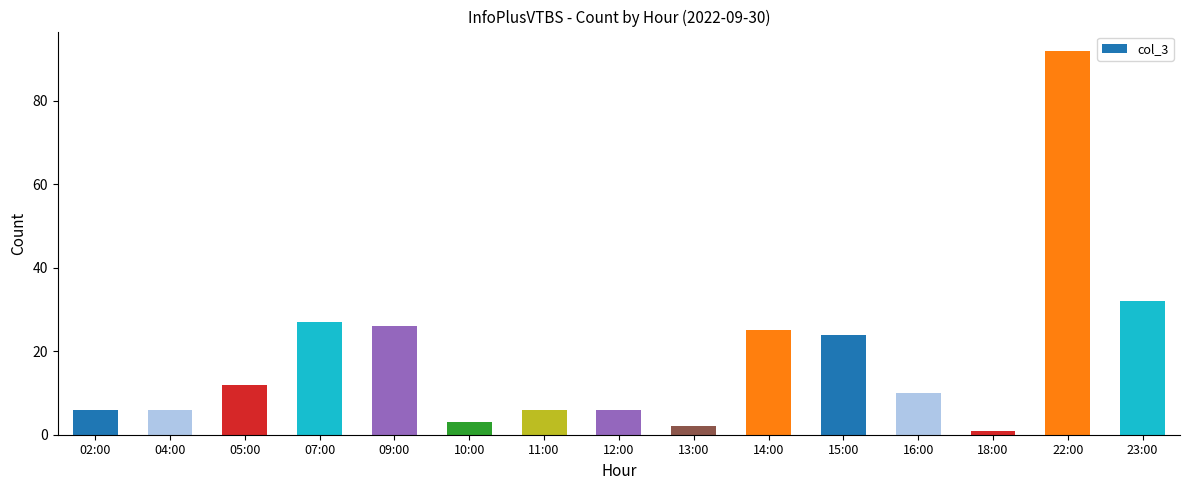

Reading right to left, what are all the values shown in this chart?

23:00=32	22:00=92	18:00=1	16:00=10	15:00=24	14:00=25	13:00=2	12:00=6	11:00=6	10:00=3	09:00=26	07:00=27	05:00=12	04:00=6	02:00=6